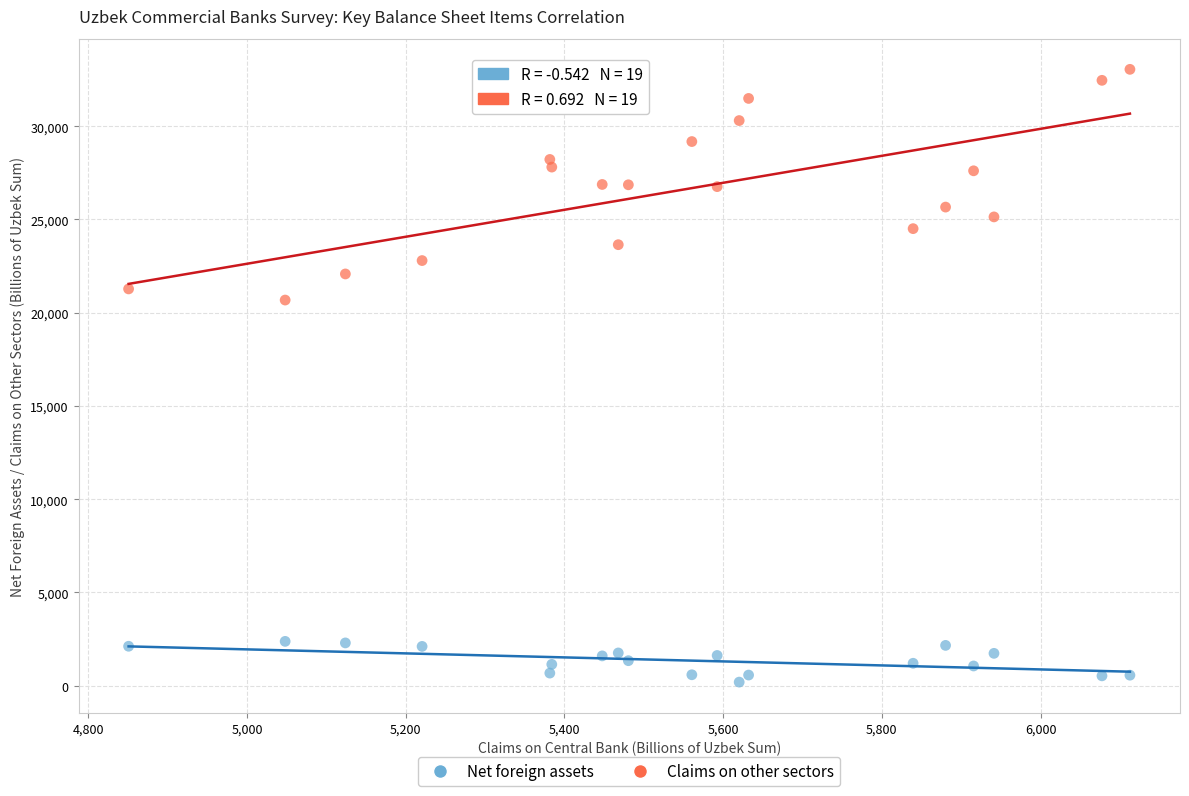

Across all data points, what is the range of Y values (max minus min)?

32854.0